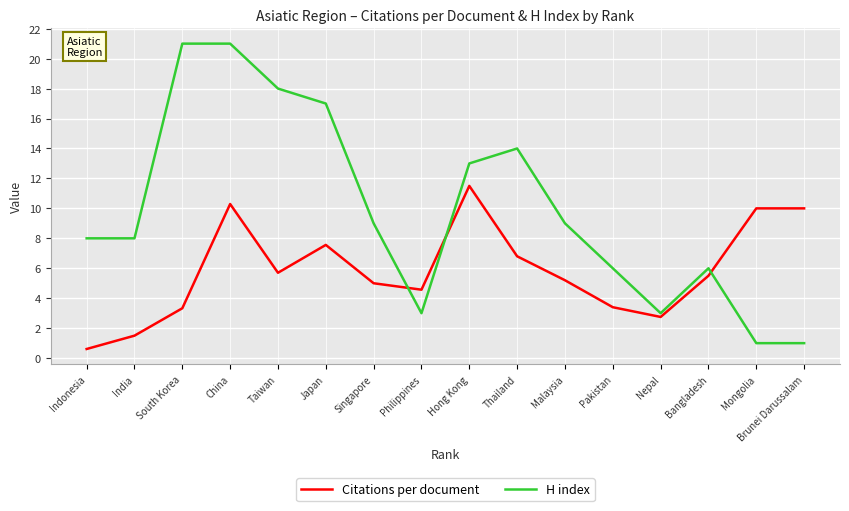

The H index series shows 17.0 at Japan. True or false?

True